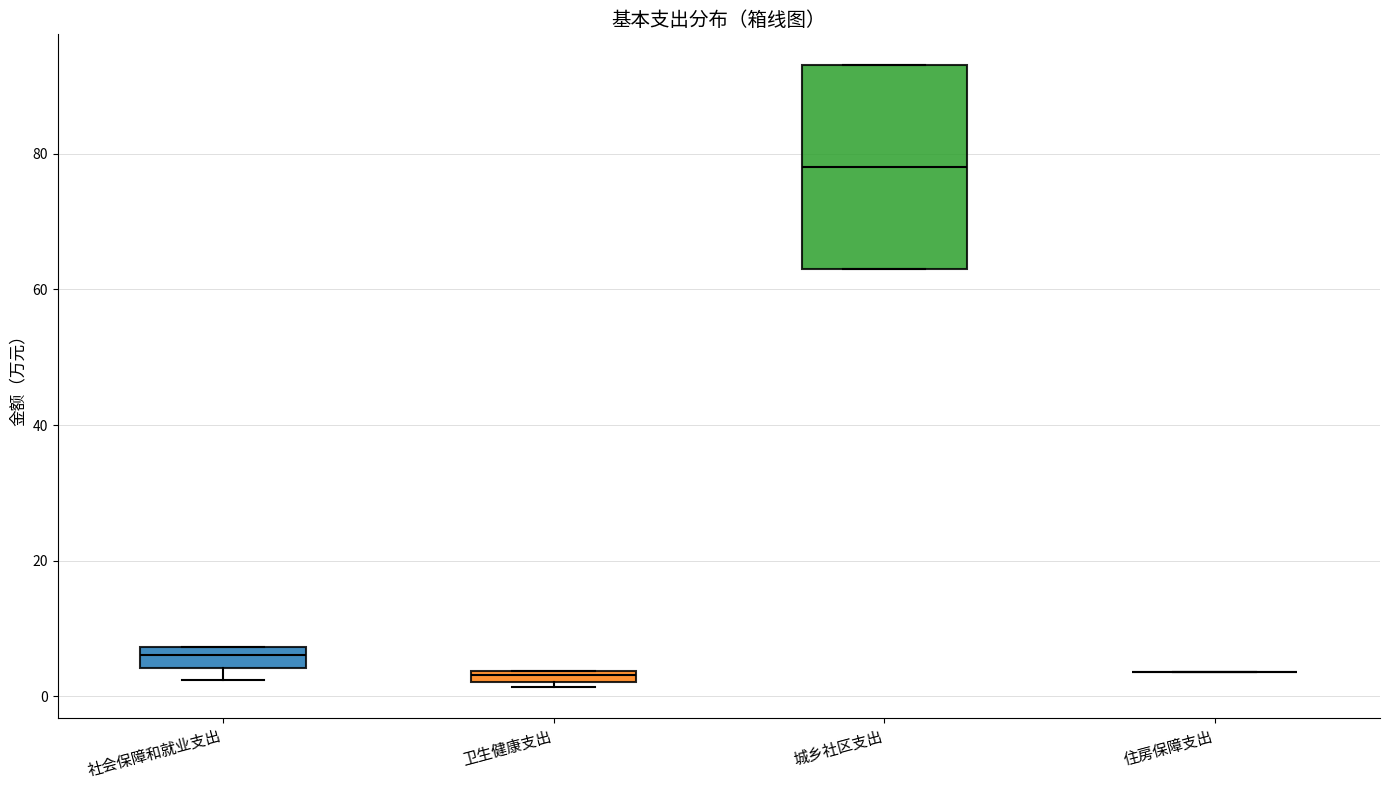

Where is the upper edge of the box for 城乡社区支出 on the y-axis? The values are not printed on the chart, so give them approximately, as read against the axis.

94